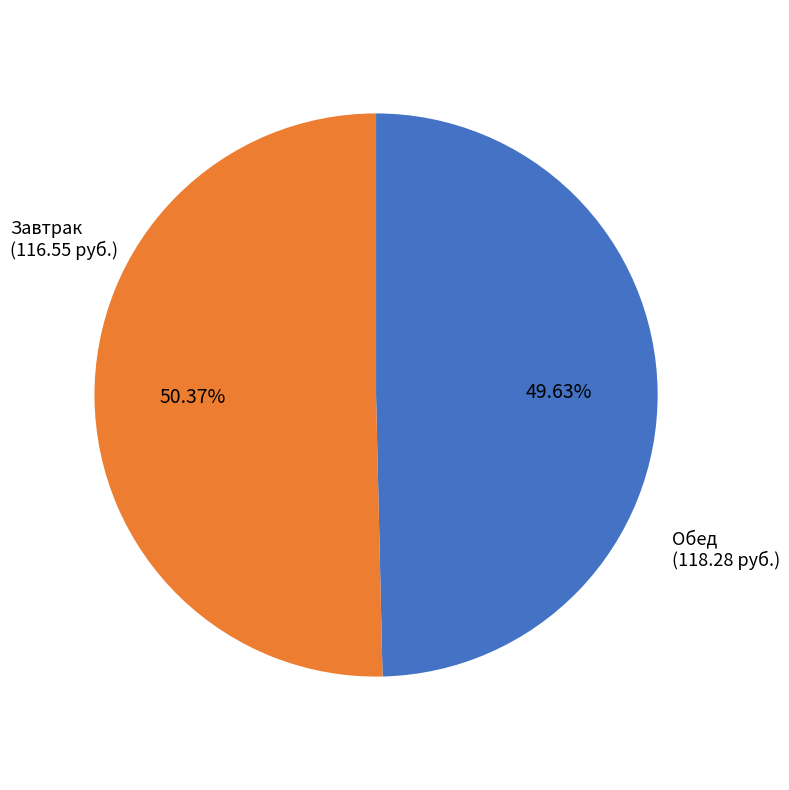

What is the largest slice in the pie chart?

Обед